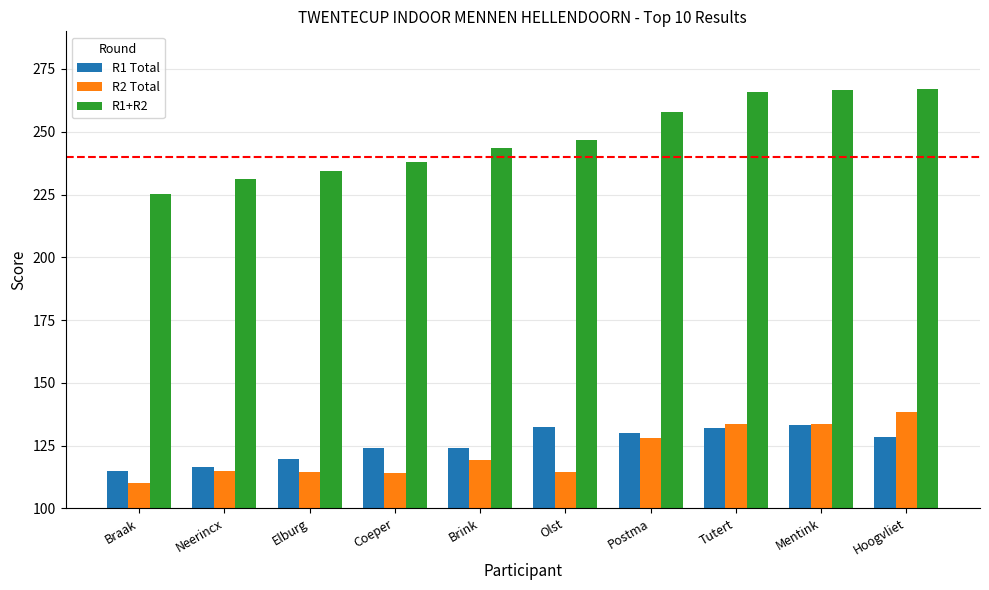

Which series has the widest spread of values?

R1+R2